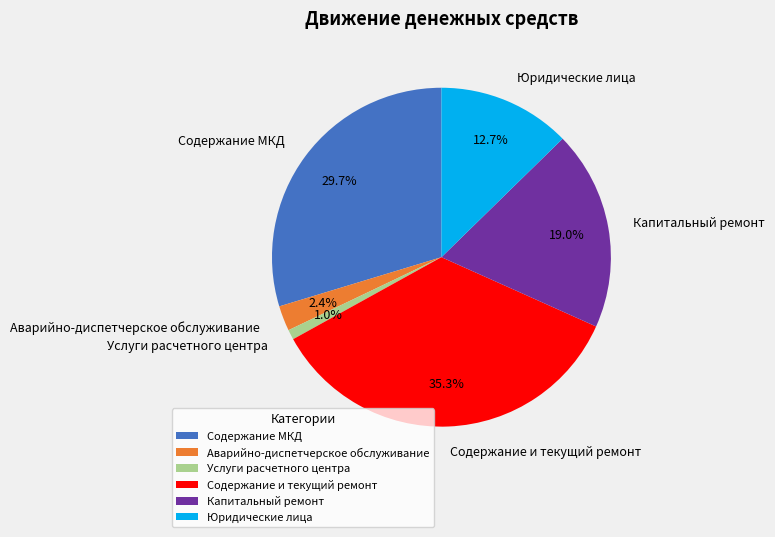

Is there a majority slice in this chart?

No